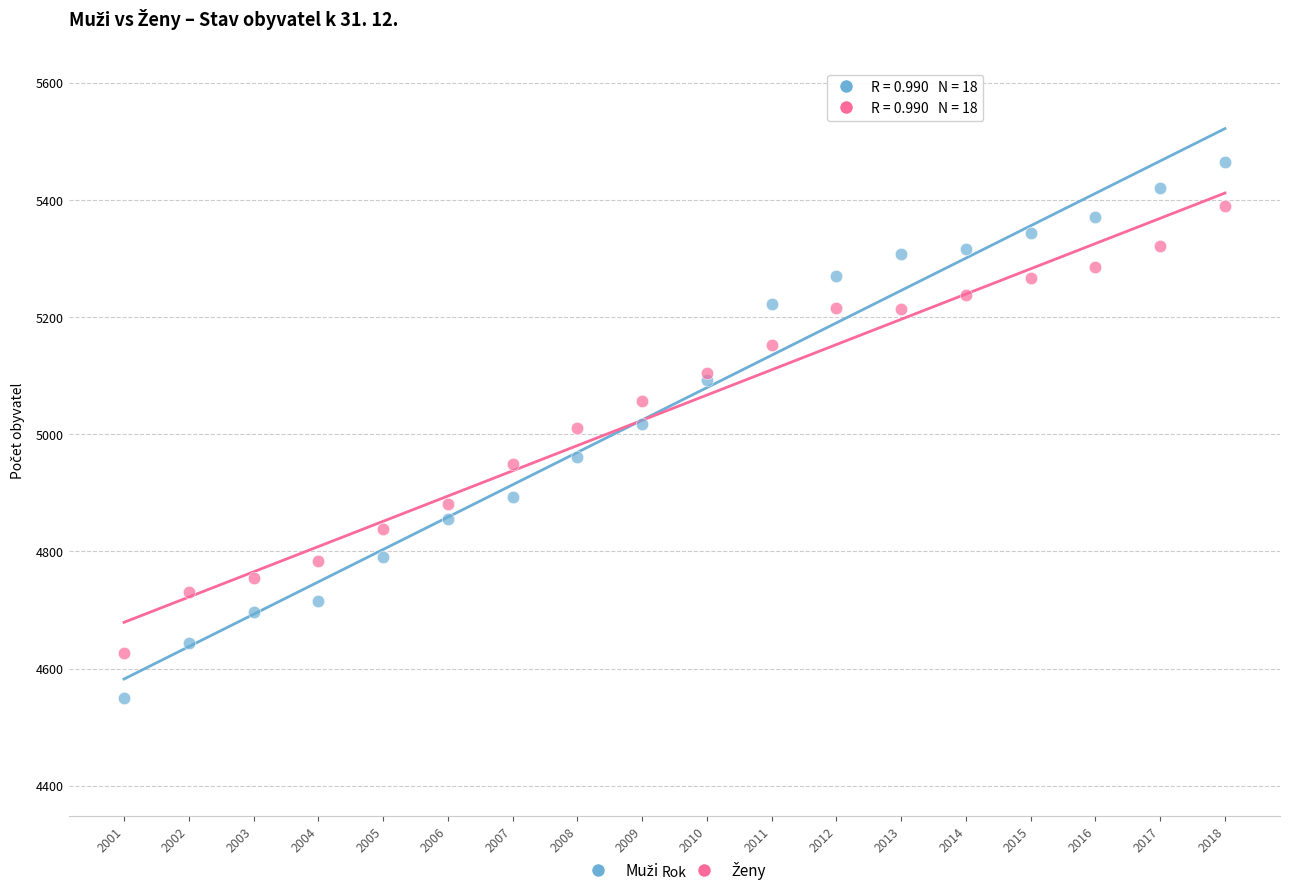

What is the X range (max minus min) for the scatter plot?

17